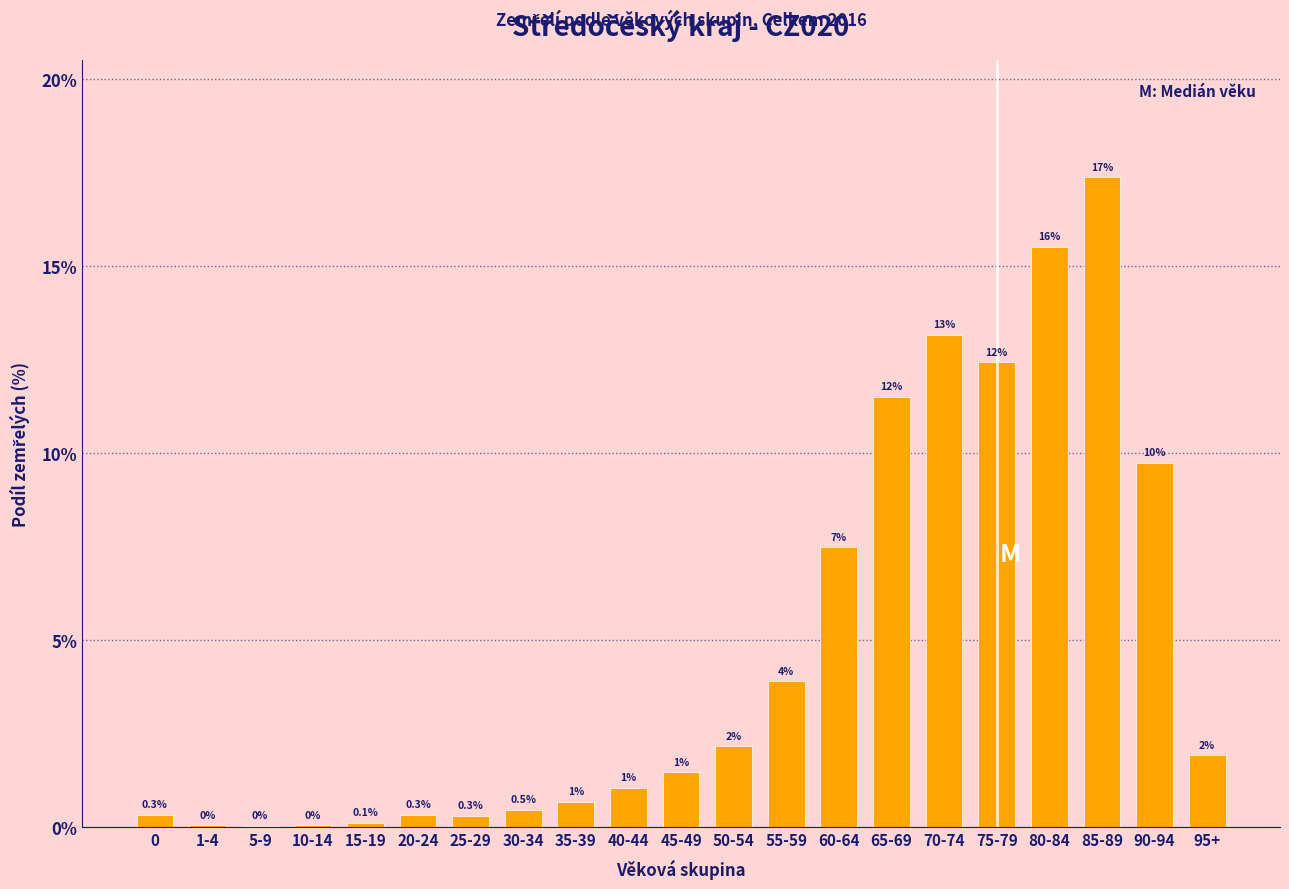

At which label is the value closest to 8?

60-64